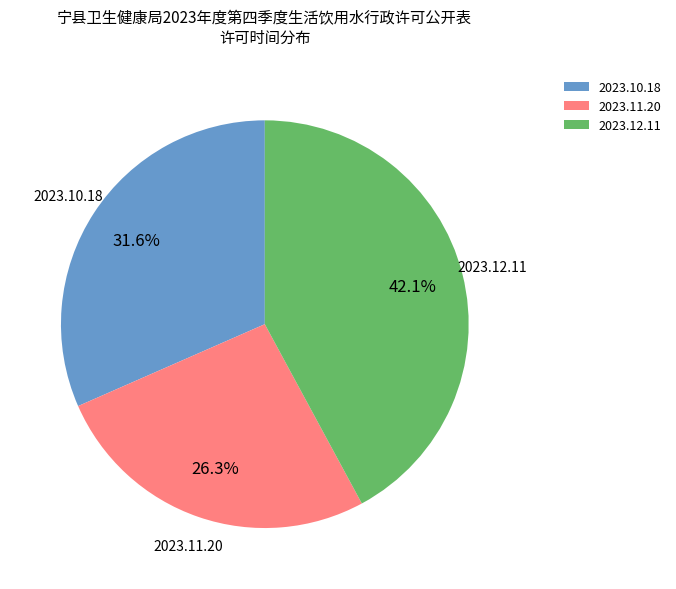

What percentage do 2023.10.18 and 2023.11.20 together represent?

57.9%